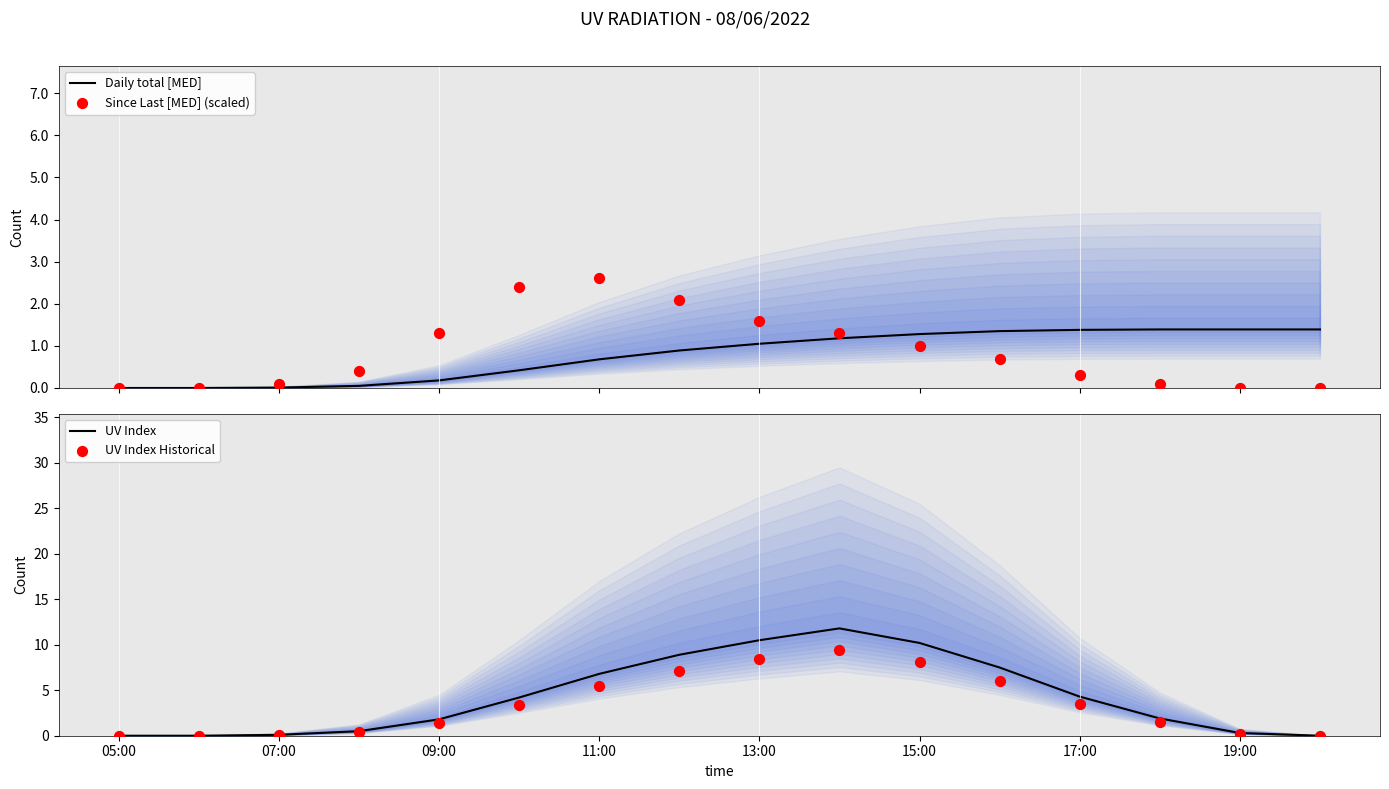

Which series reaches the minimum Y coordinate?

Daily total [MED]